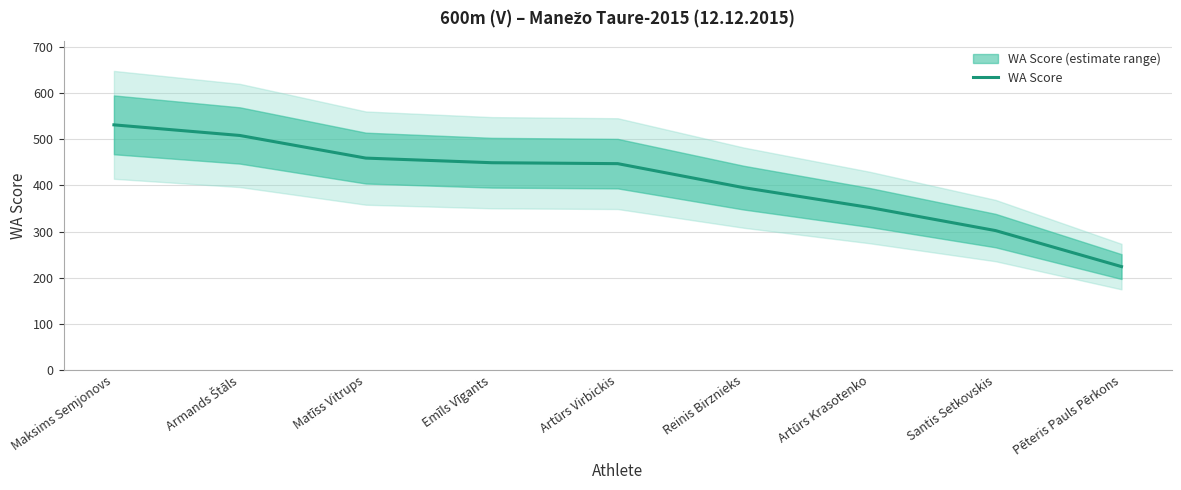

Reading left to right, list all the values displayed in this chart.

Maksims Semjonovs=531	Armands Štāls=508	Matīss Vitrups=459	Emīls Vīgants=449	Artūrs Virbickis=447	Reinis Birznieks=395	Artūrs Krasotenko=352	Santis Setkovskis=302	Pēteris Pauls Pērkons=224